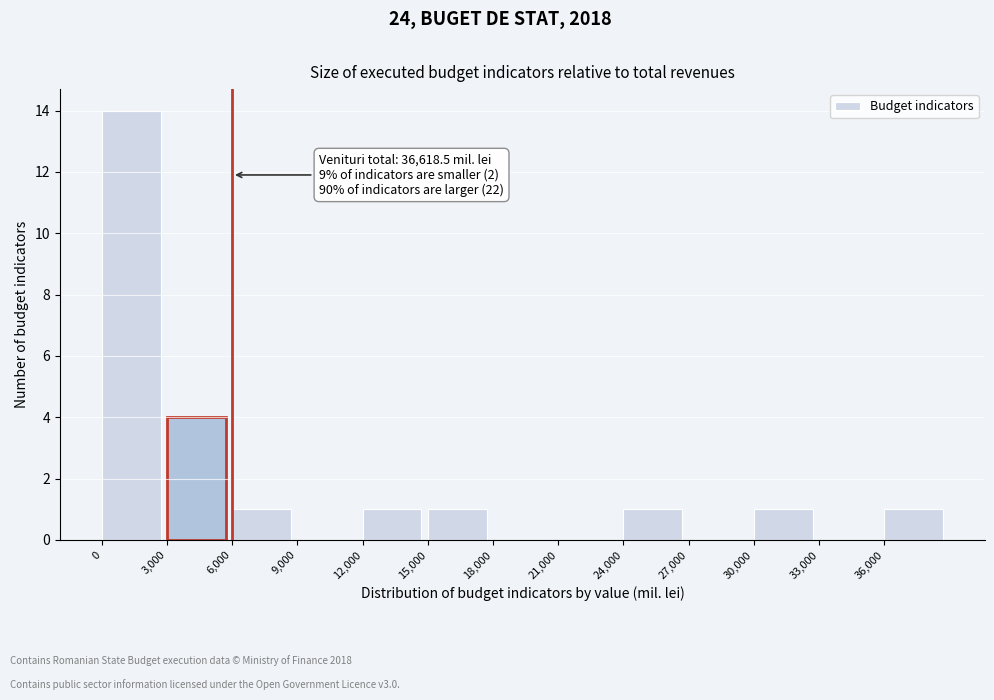

Over which range of the x-axis is the bar tallest?

0 to 3000